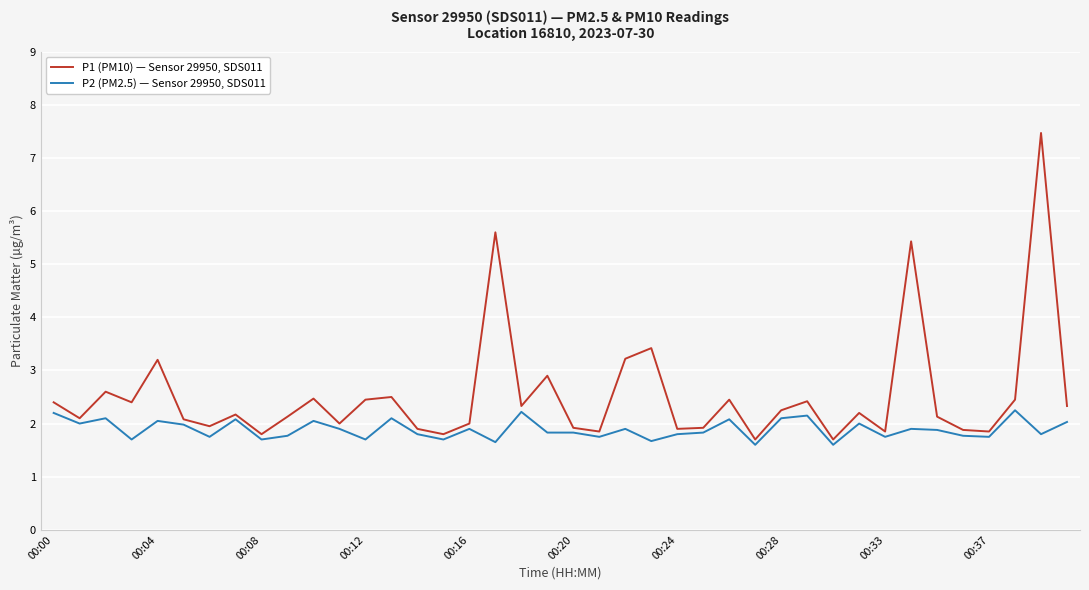

Rank the series by their average value, from lowest to highest.

P2 (PM2.5) — Sensor 29950, SDS011, P1 (PM10) — Sensor 29950, SDS011